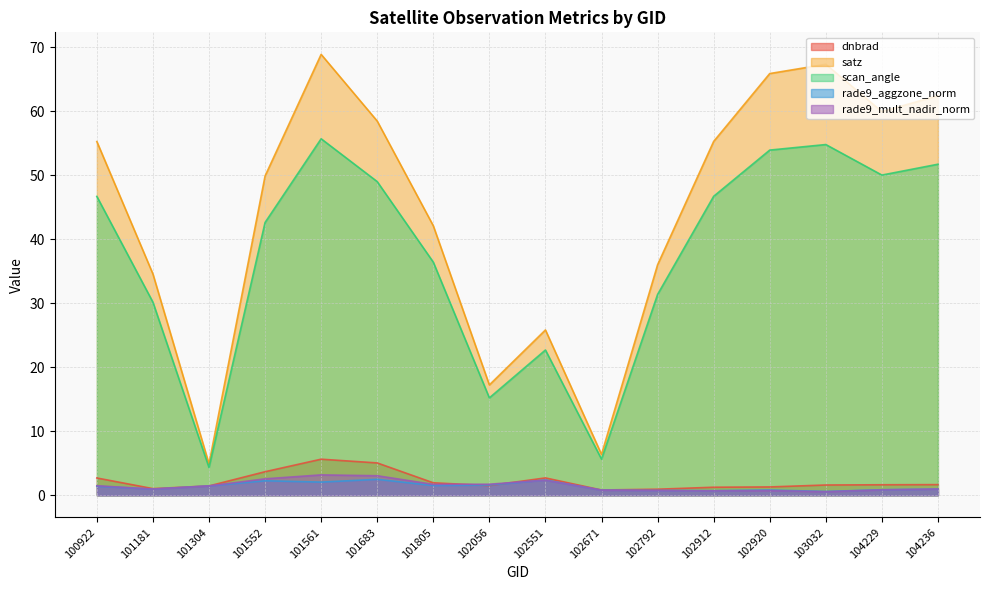

Is it true that rade9_mult_nadir_norm equals 2.3 at 102056?

False